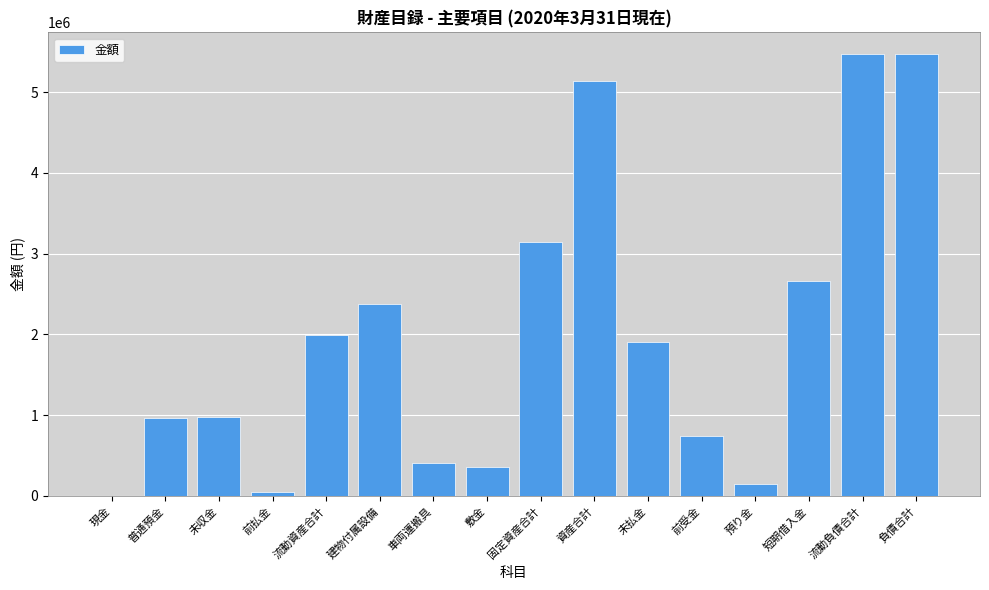

Is it true that the value at 敷金 is 561834?

False